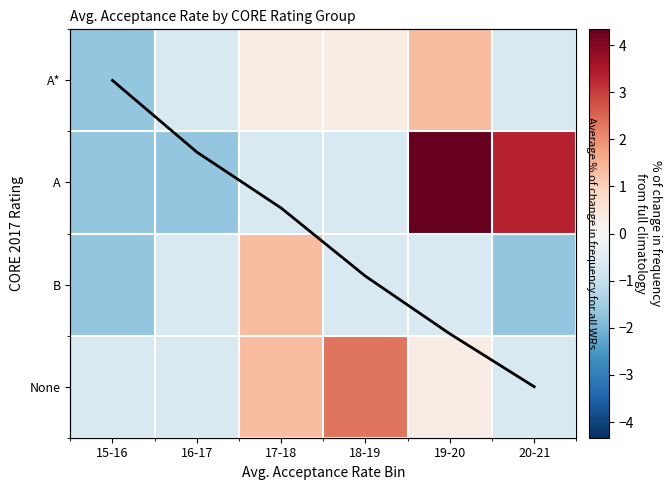

The value of A at 18-19 is -0.7. True or false?

True